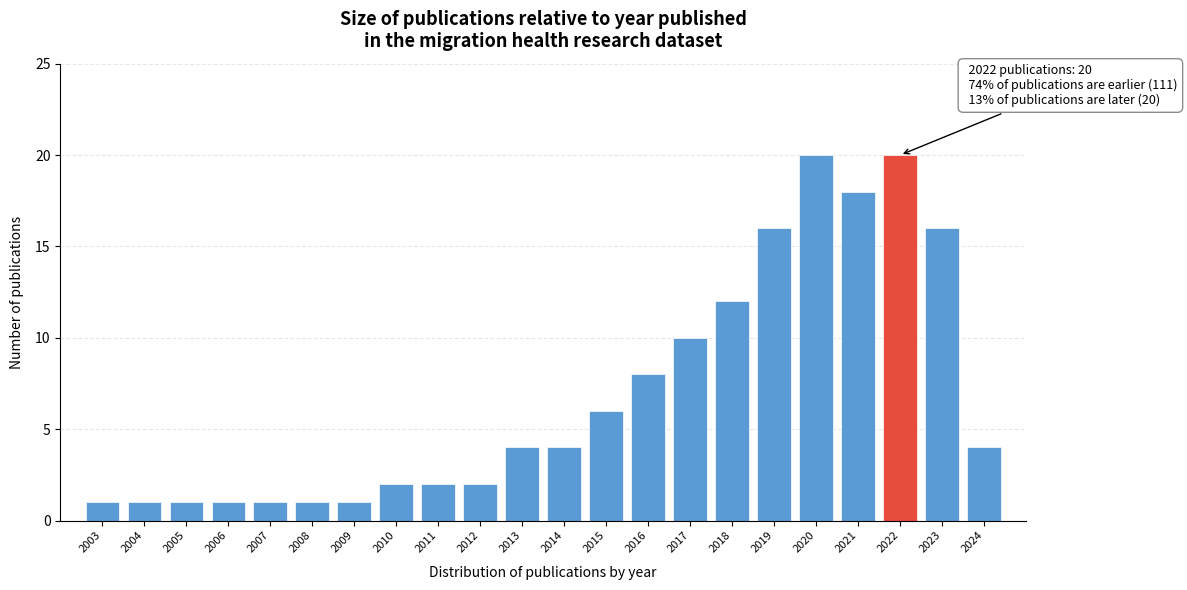

Reading left to right, list all the values displayed in this chart.

1	1	1	1	1	1	1	2	2	2	4	4	6	8	10	12	16	20	18	20	16	4